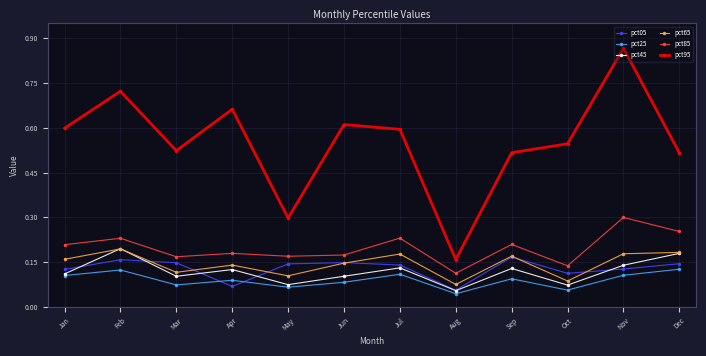

Count the pct65 values in the range 0 to 1.

12